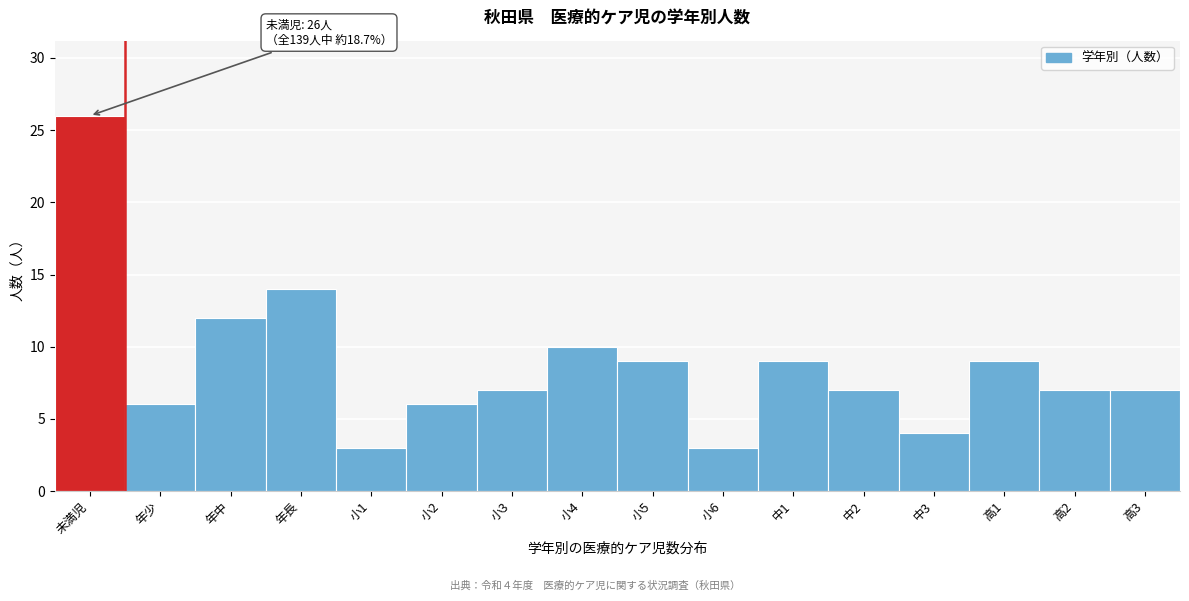

Reading left to right, transcribe all the data shown in this chart.

26	6	12	14	3	6	7	10	9	3	9	7	4	9	7	7